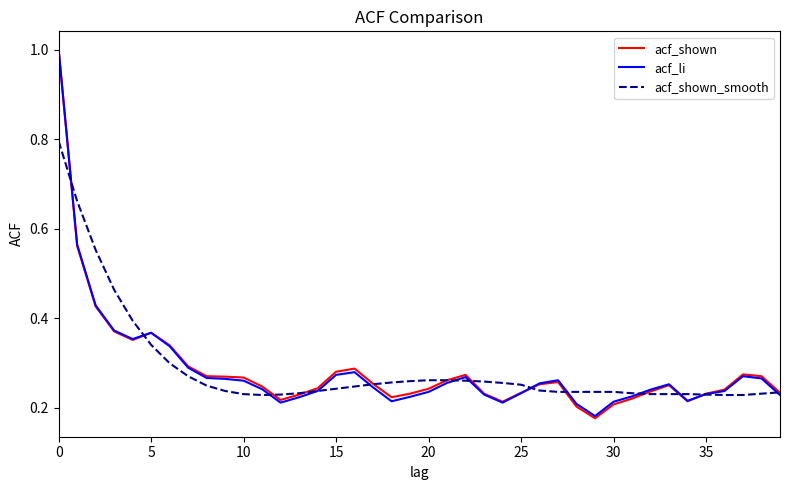

What is the maximum value shown in the chart?

1.0